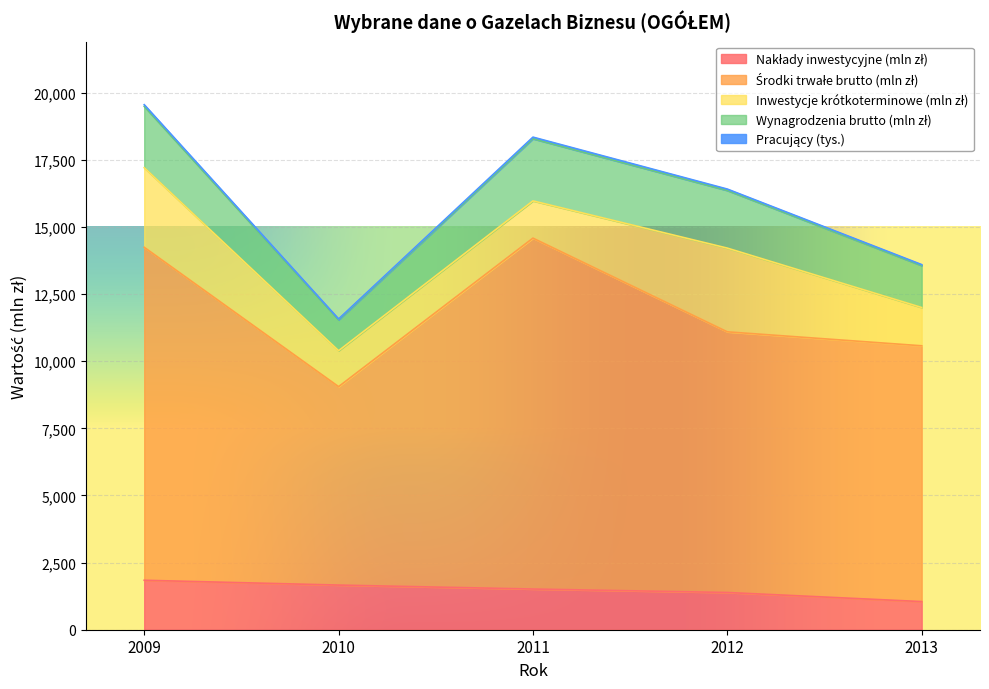

List the labels in order of Pracujący (tys.) value, smallest first.

2010, 2013, 2012, 2011, 2009